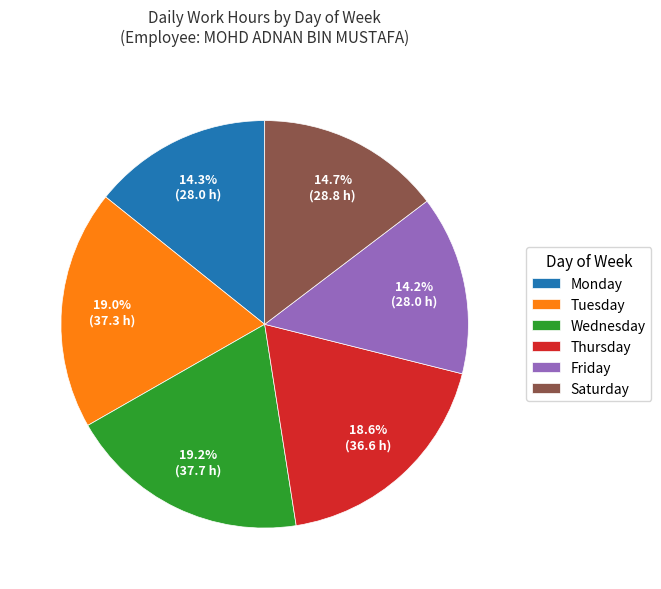

What percentage do Thursday and Tuesday together represent?

37.6%